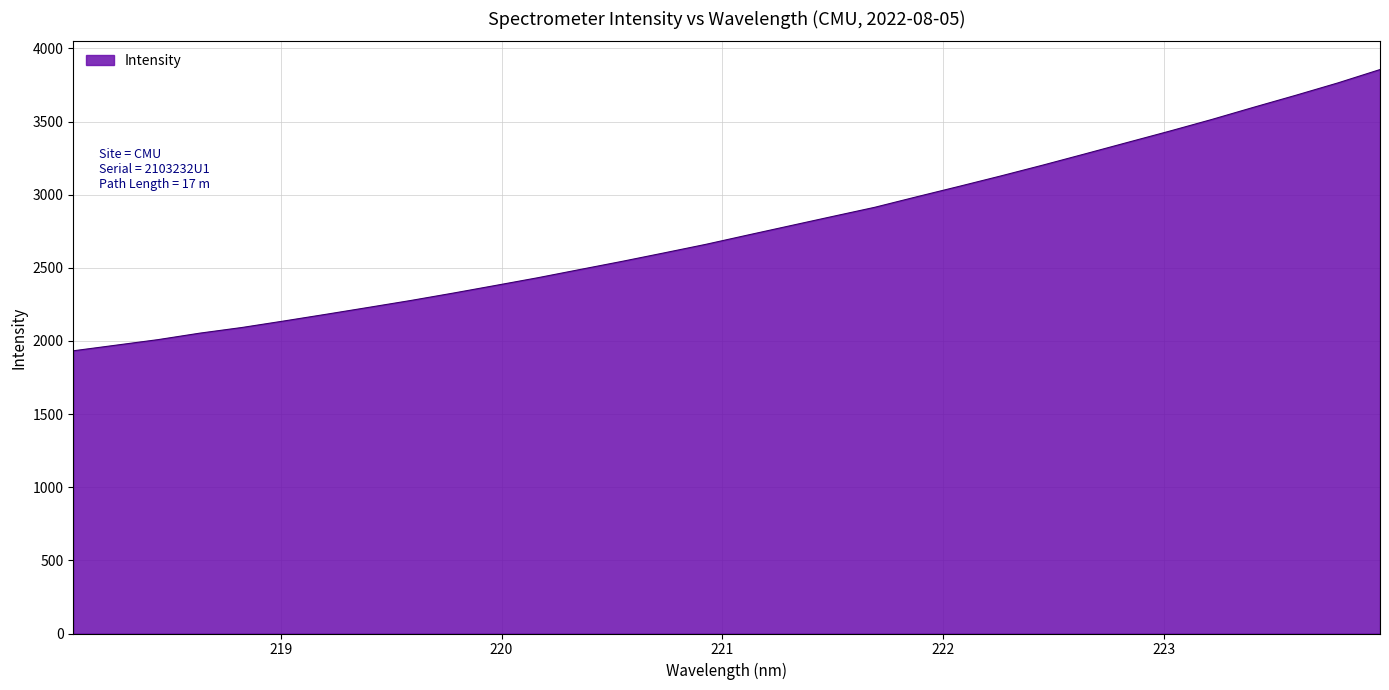

What is the smallest value displayed?

1932.8